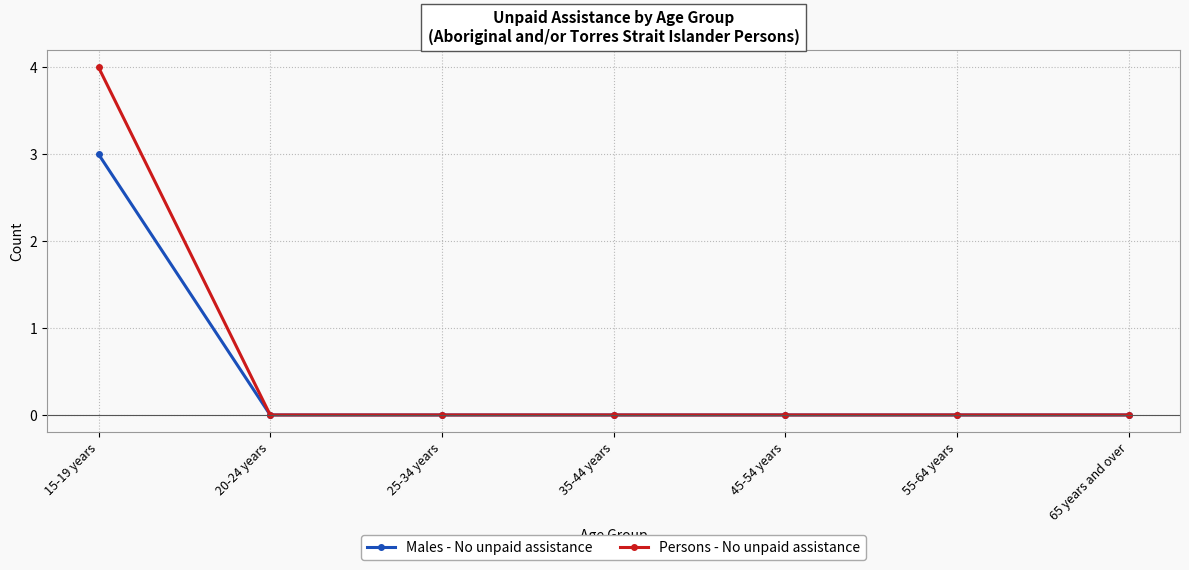

What is the difference between the Males - No unpaid assistance values at 65 years and over and 15-19 years?

3